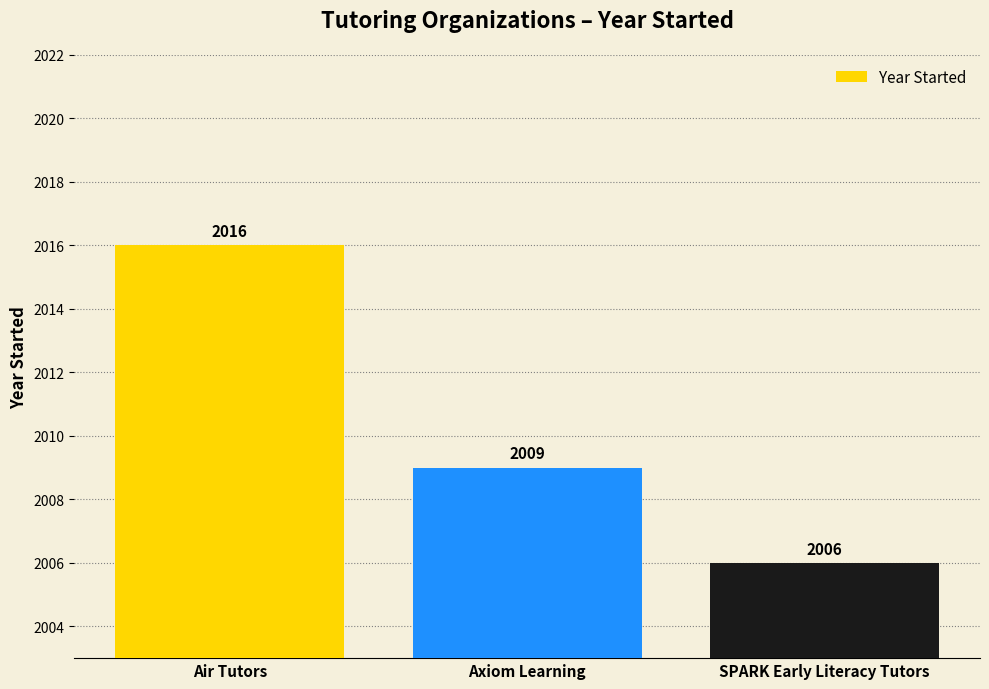

What is the approximate value at SPARK Early Literacy Tutors?

2006